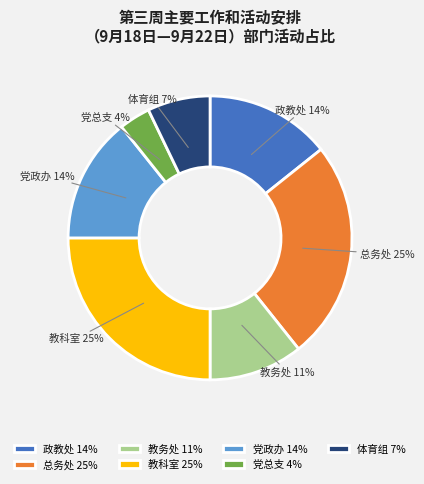

Does any single category account for the majority?

No